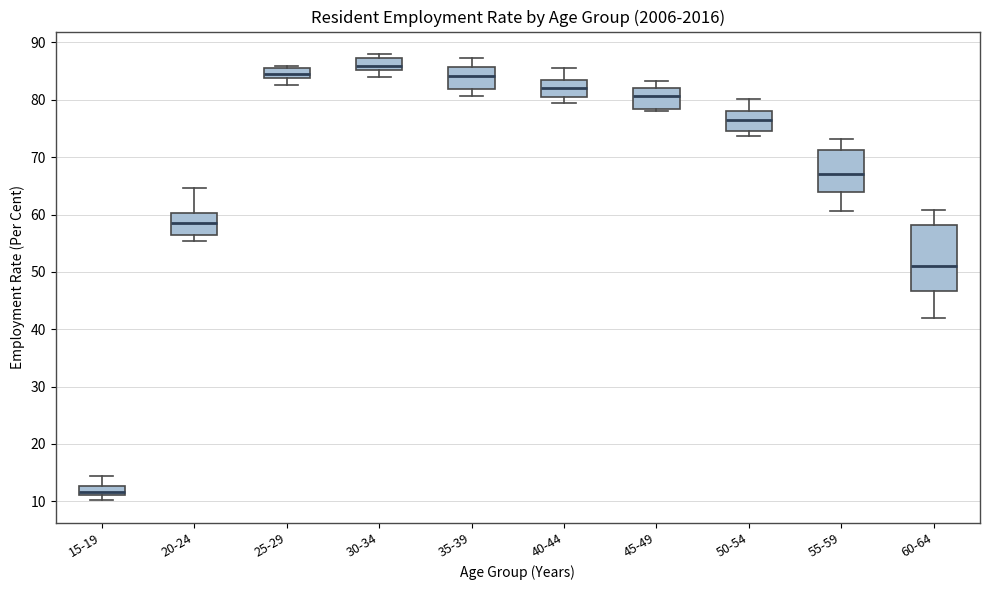

Where does the lower whisker of the box for 60-64 end on the y-axis? The values are not printed on the chart, so give them approximately, as read against the axis.

42